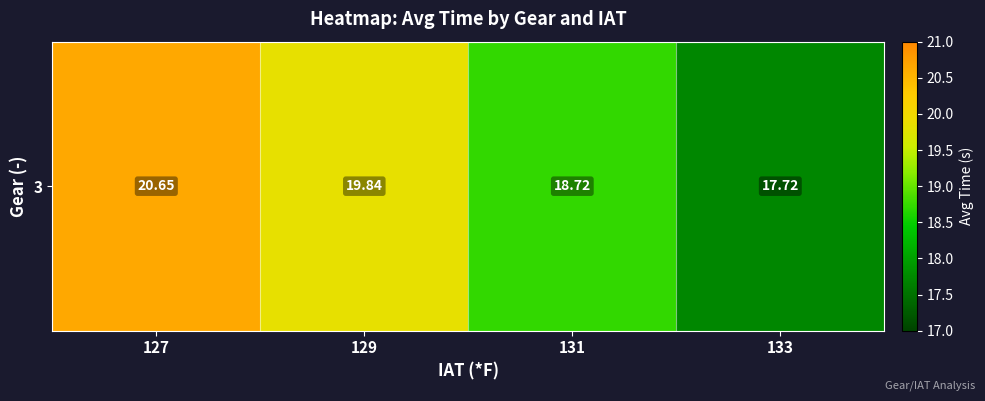

List the labels in order of value, largest first.

127, 129, 131, 133